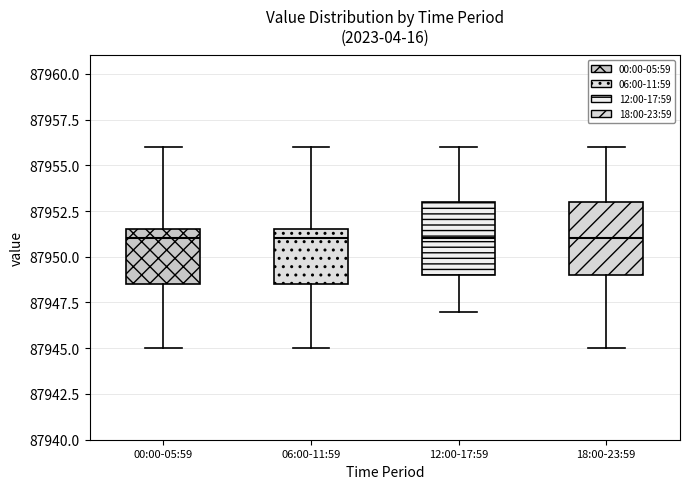

Reading left to right, transcribe this box plot: for each box, give where its median line is, the range the box spans, and where its two whiskers end, as read against the y-axis. The values are not printed on the chart, so give them approximately, as read against the axis.

00:00-05:59: median 87951.0, box 87948.5 to 87951.5, whiskers 87945.0 to 87956.0
06:00-11:59: median 87951.0, box 87948.5 to 87951.5, whiskers 87945.0 to 87956.0
12:00-17:59: median 87951.0, box 87949.0 to 87953.0, whiskers 87947.0 to 87956.0
18:00-23:59: median 87951.0, box 87949.0 to 87953.0, whiskers 87945.0 to 87956.0